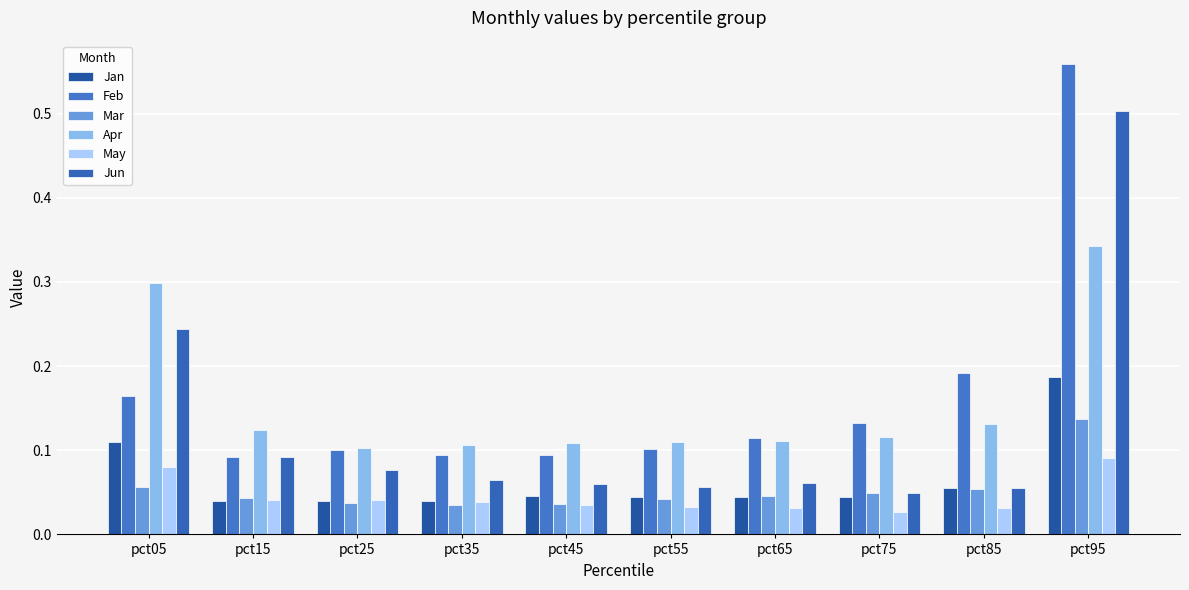

Which series changed the most between pct05 and pct95?

Feb